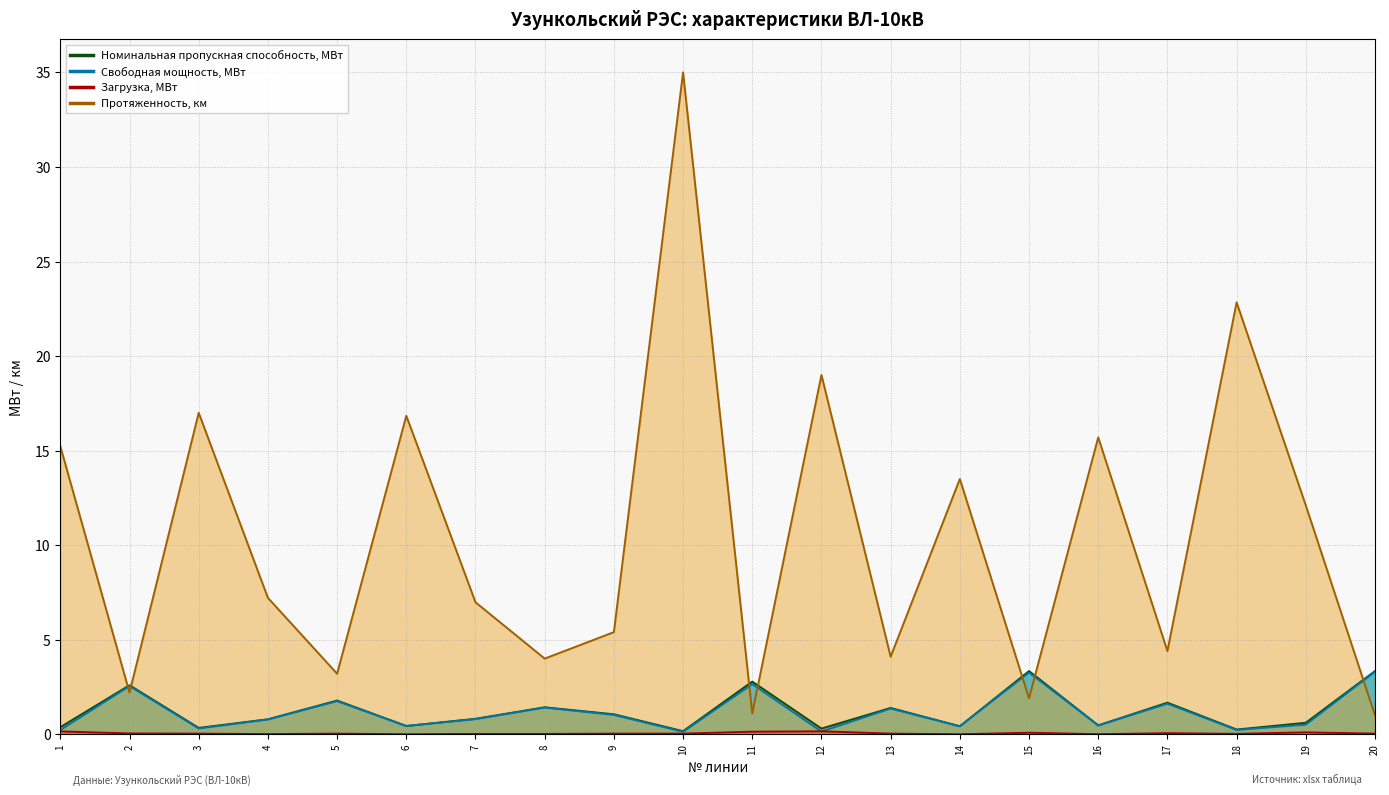

What is the difference between the maximum and minimum values in the Протяженность, км series?

34.0